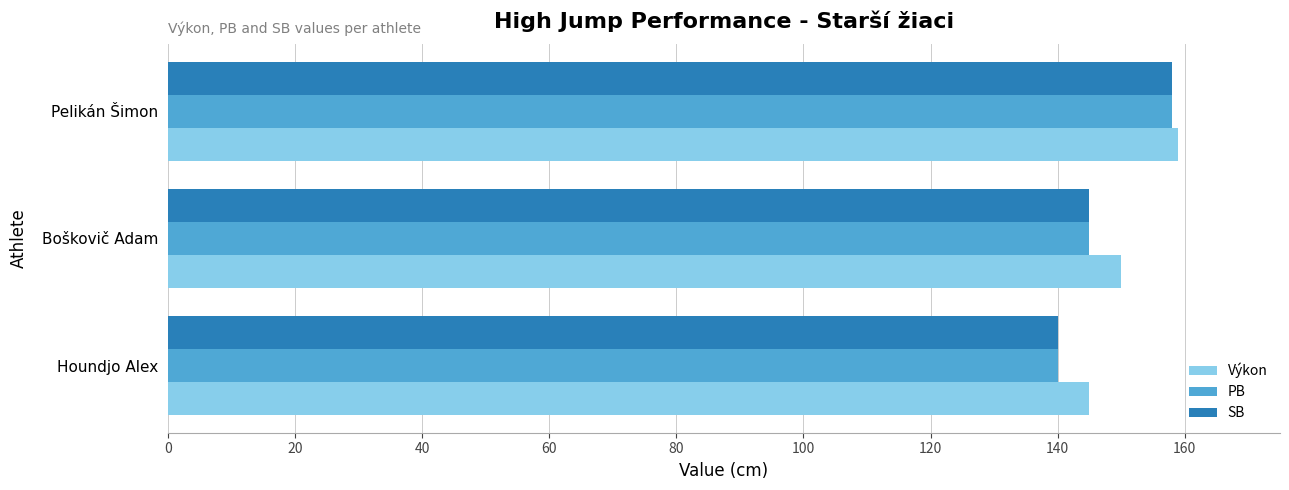

What is the minimum value for PB?

140